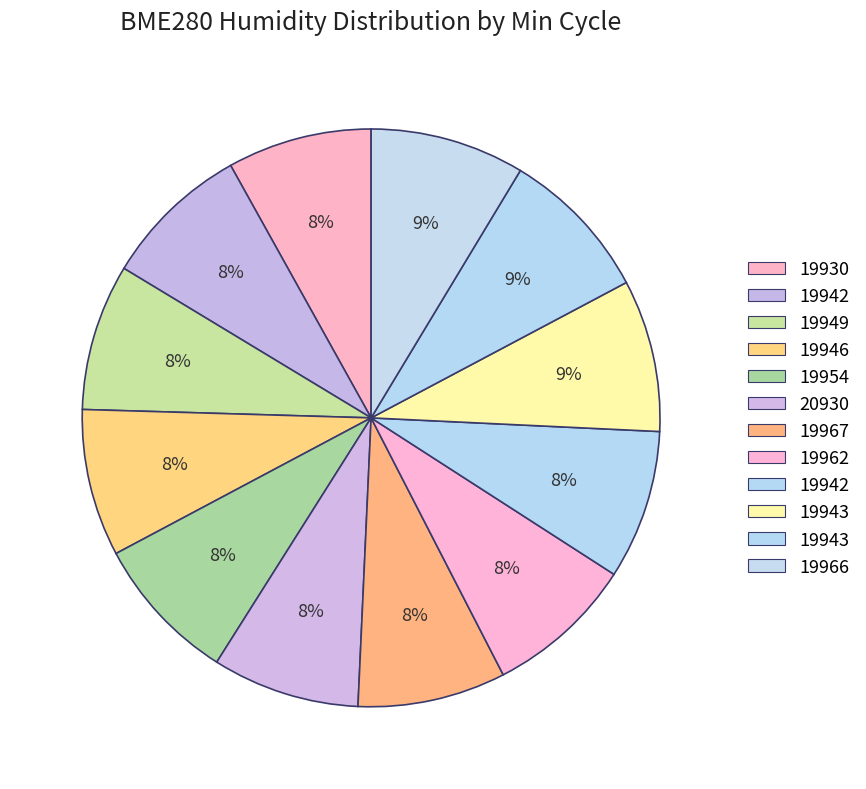

Which slice is the smallest?

19930